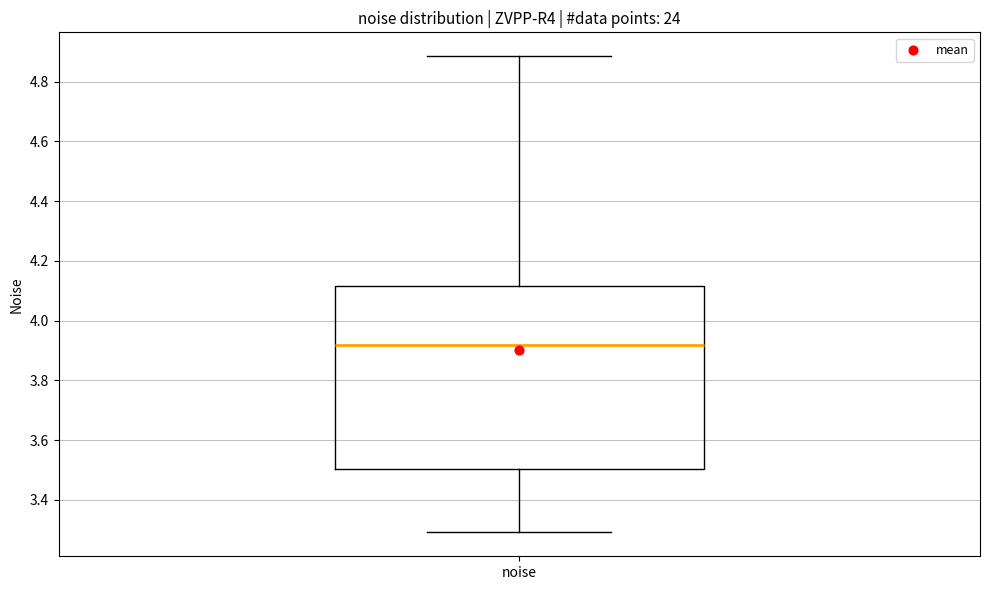

Read this box plot against the y-axis: the position of the median line, the range covered by the box, and the ends of both whiskers. The values are not printed on the chart, so give them approximately, as read against the axis.

median 3.92, box 3.50 to 4.12, whiskers 3.30 to 4.88